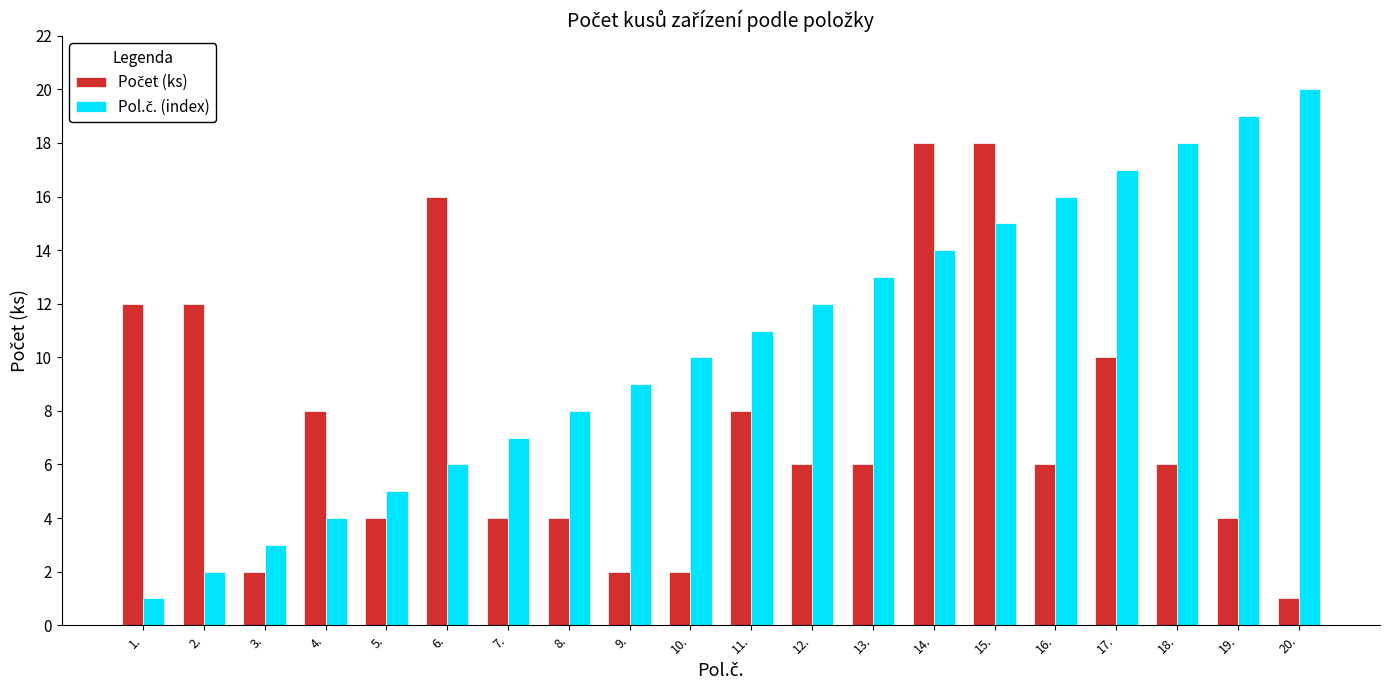

Which label corresponds to the largest value in the chart?

20.